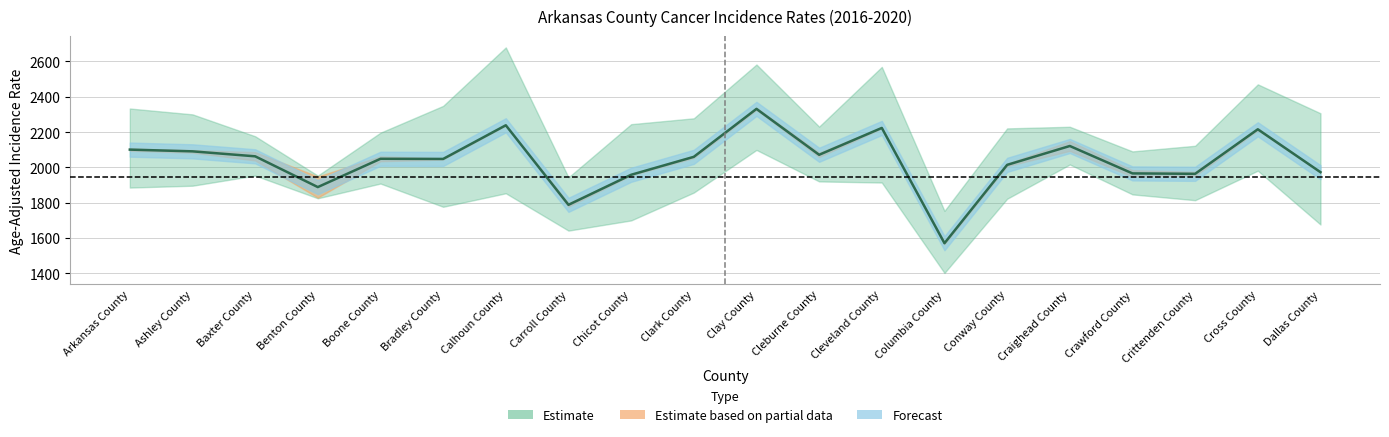

True or false: Upper CI Rate and Lower CI Rate intersect in this chart.

False